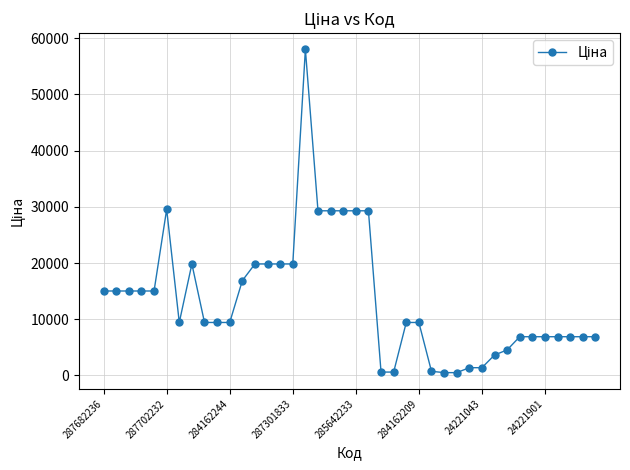

What is the greatest value displayed?

58037.0